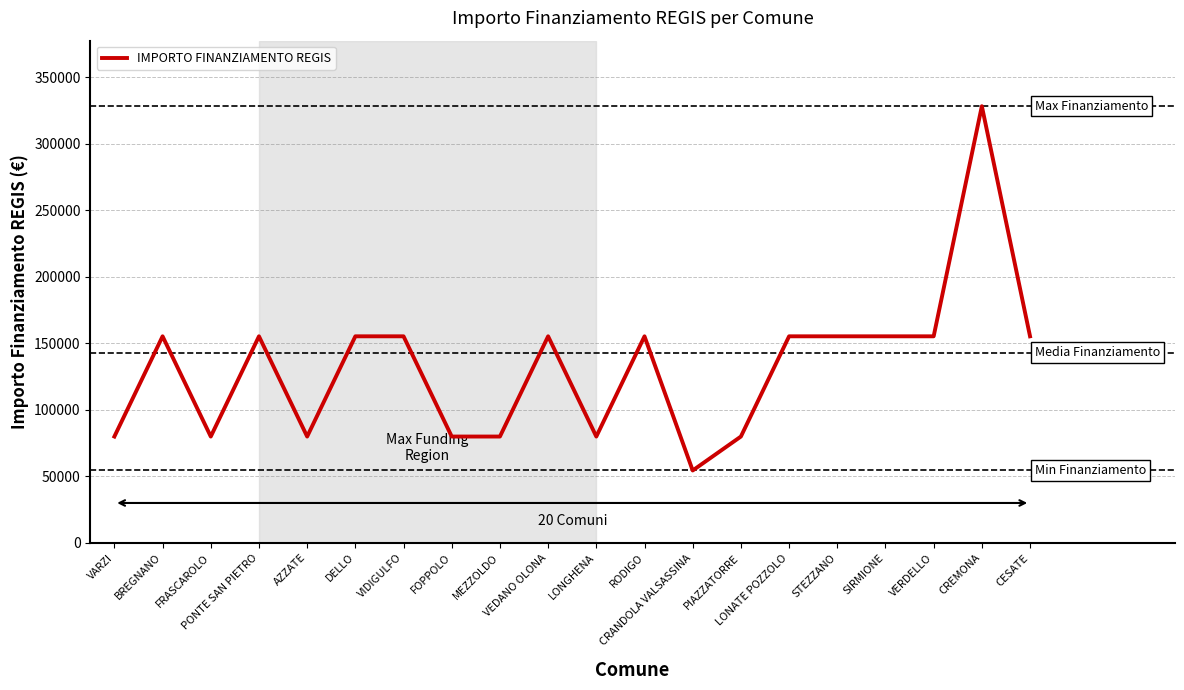

What is the minimum value shown in the chart?

54412